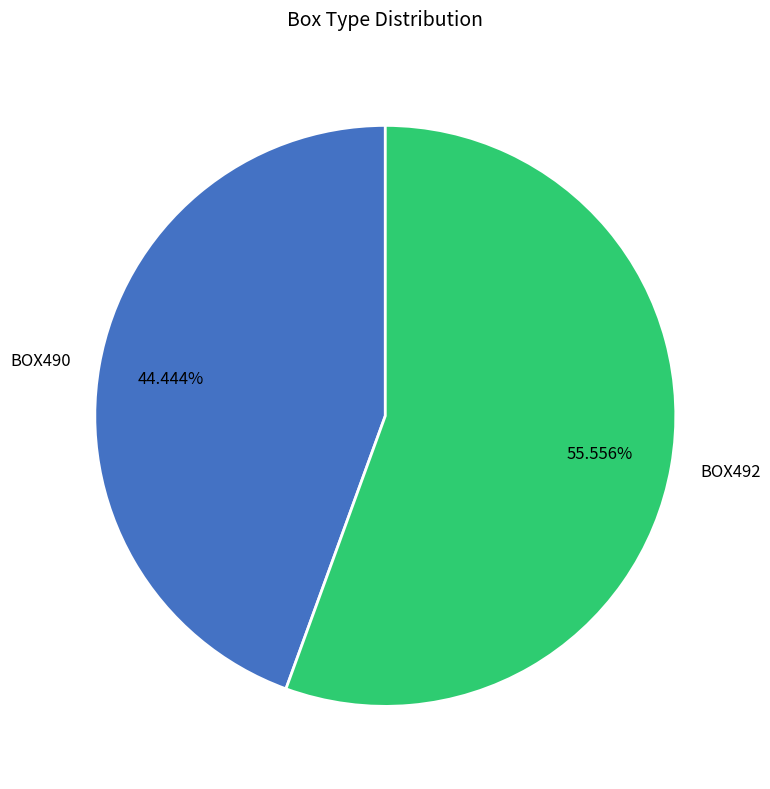

Count the number of slices in the pie.

2